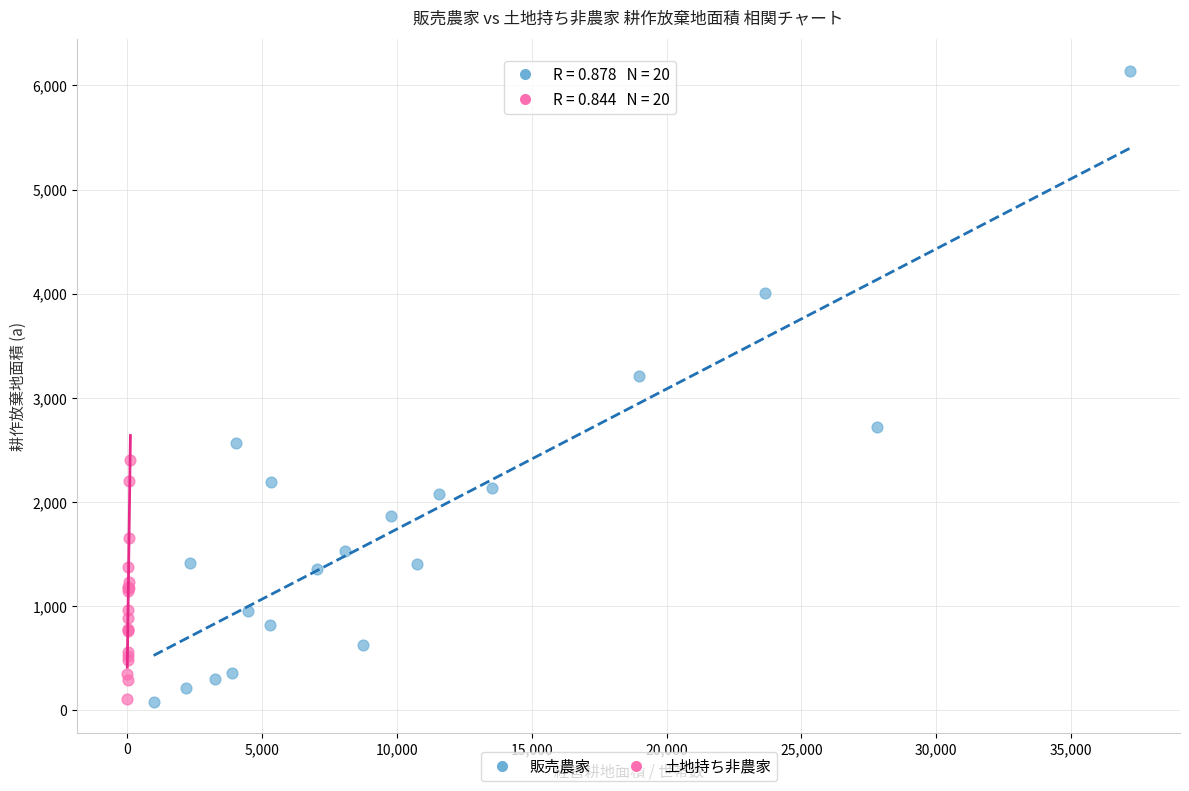

Which series has the largest Y range (max minus min)?

販売農家